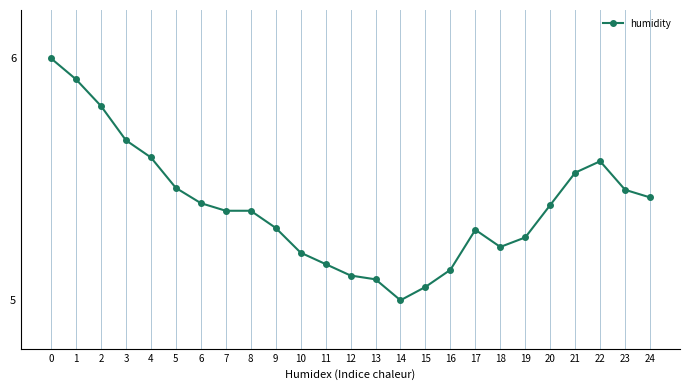

Which label corresponds to the smallest value in the chart?

14